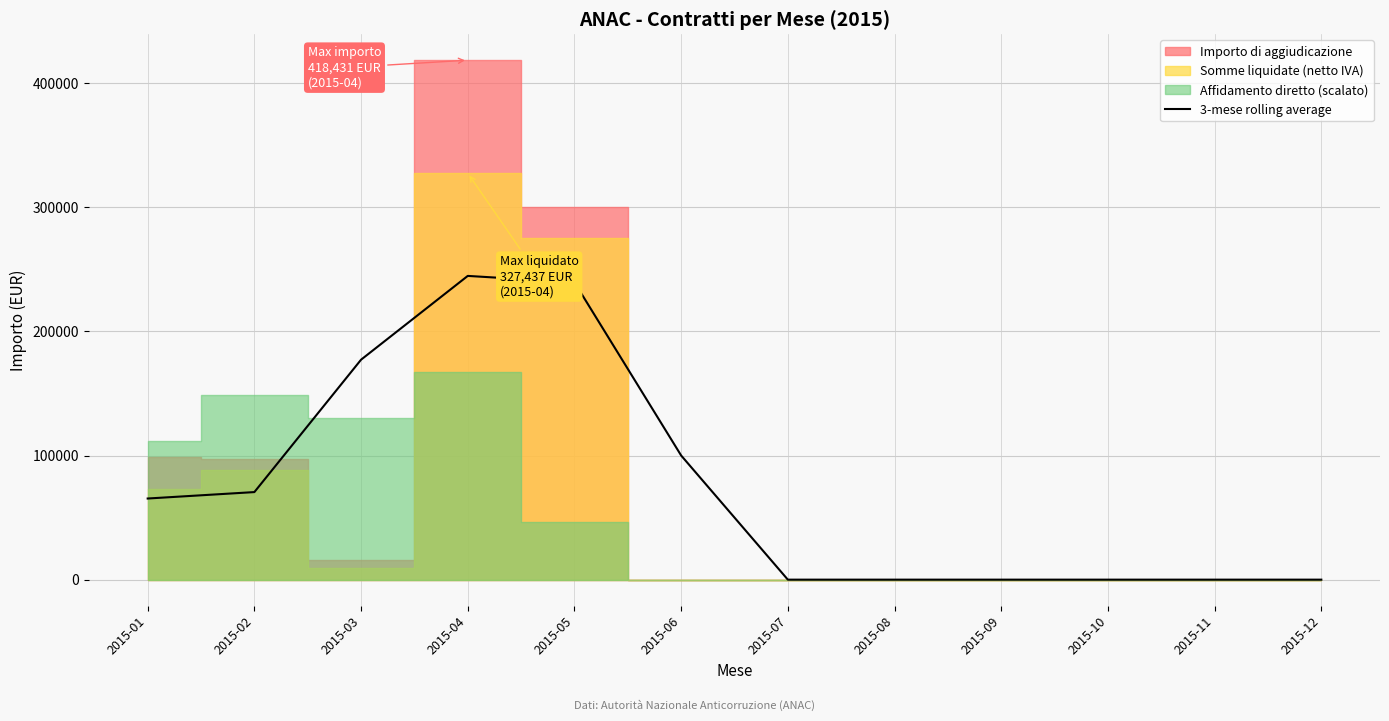

At which label is the value closest to 122329?

2015-06